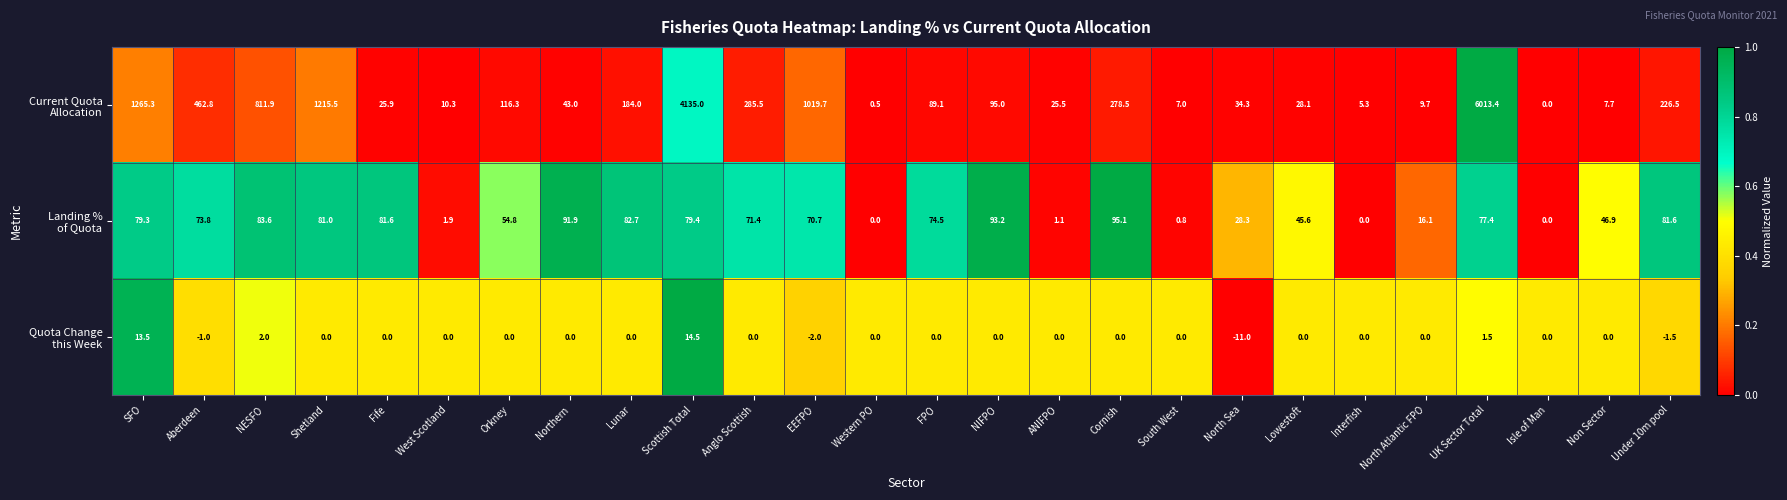

What is the spread (max minus min) of values at FPO?

89.1